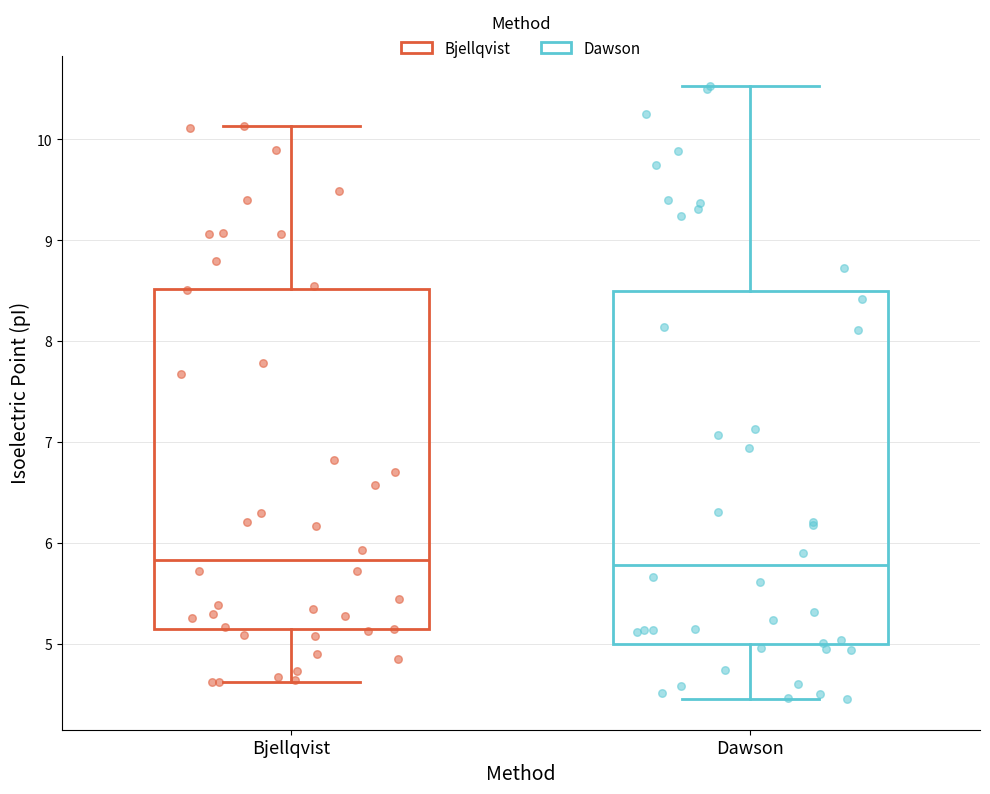

Where does the median line of the box for Bjellqvist sit on the y-axis? The values are not printed on the chart, so give them approximately, as read against the axis.

5.8